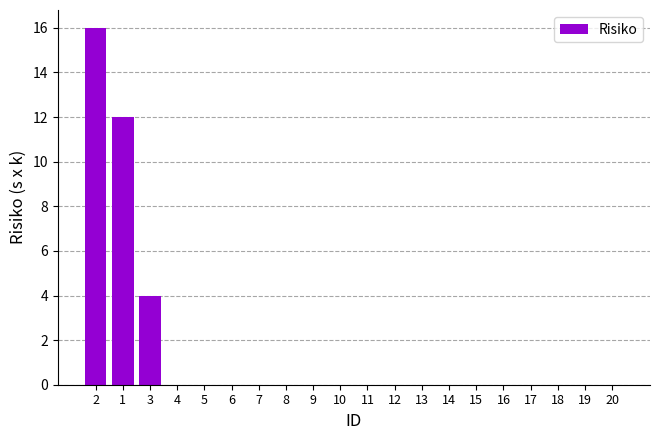

True or false: the data shows 0 at 5.

True